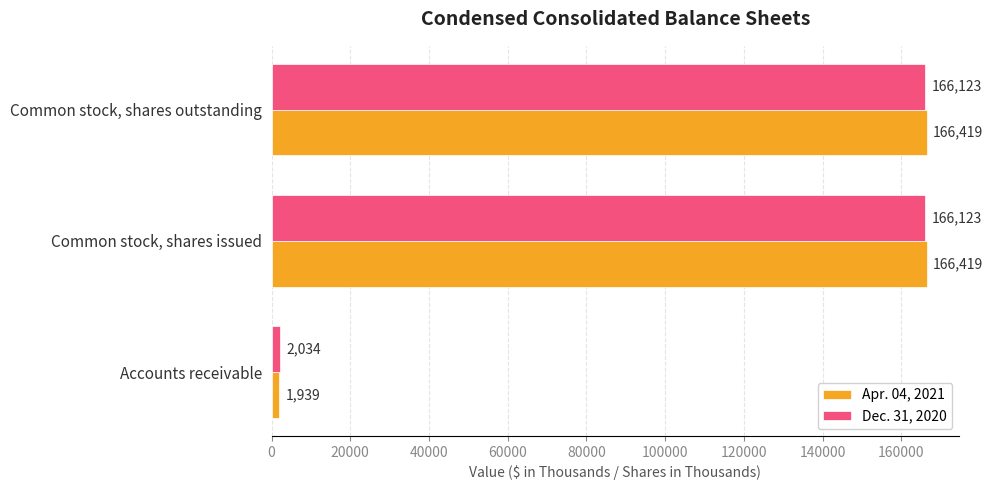

What are all the series names shown in the legend?

Apr. 04, 2021, Dec. 31, 2020